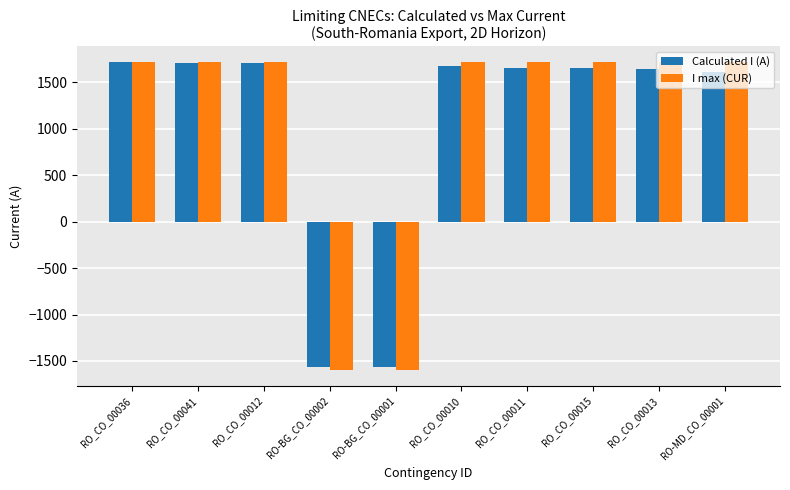

At which label is Calculated I (A) closest to 80?

RO-MD_CO_00001